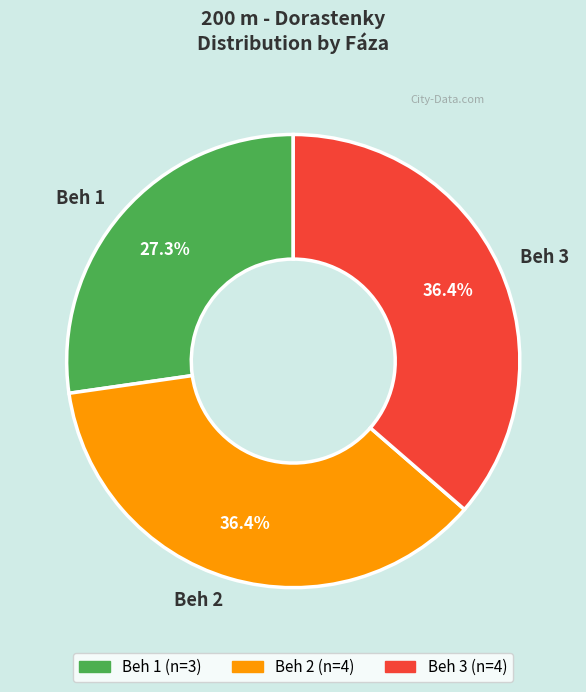

What is the smallest slice in the pie chart?

Beh 1